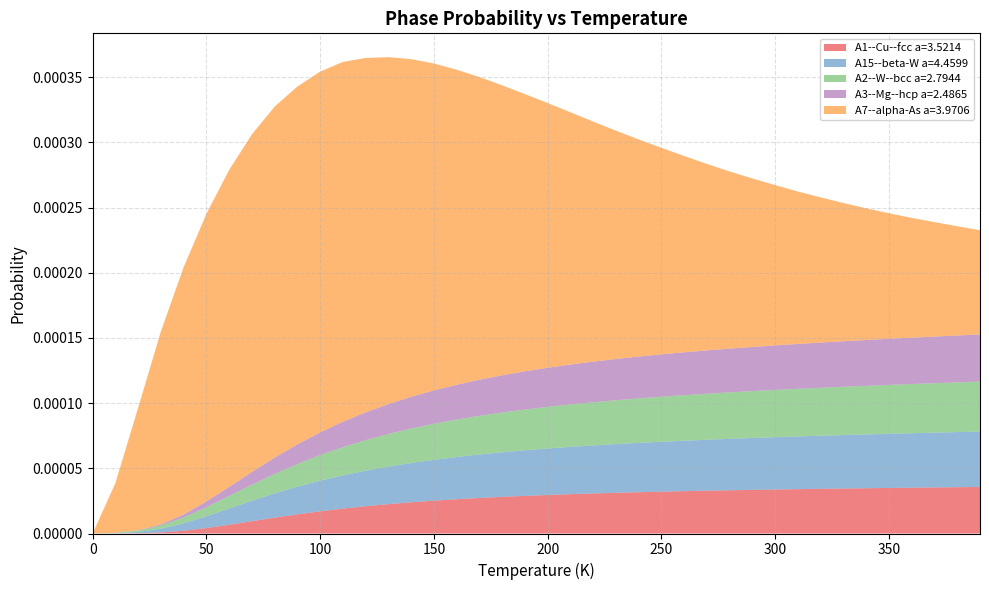

Reading left to right, extract all data points from this chart.

A1--Cu--fcc a=3.5214: 0.0=0.0	10.0=0.0	20.0=0.0	30.0=0.0	40.0=0.0	50.0=0.0	60.0=0.0	70.0=0.0	80.0=0.0	90.0=0.0	100.0=0.0	110.0=0.0	120.0=0.0	130.0=0.0	140.0=0.0	150.0=0.0	160.0=0.0	170.0=0.0	180.0=0.0	190.0=0.0	200.0=0.0	210.0=0.0	220.0=0.0	230.0=0.0	240.0=0.0	250.0=0.0	260.0=0.0	270.0=0.0	280.0=0.0	290.0=0.0	300.0=0.0	310.0=0.0	320.0=0.0	330.0=0.0	340.0=0.0	350.0=0.0	360.0=0.0	370.0=0.0	380.0=0.0	390.0=0.0
A15--beta-W a=4.4599: 0.0=0.0	10.0=0.0	20.0=0.0	30.0=0.0	40.0=0.0	50.0=0.0	60.0=0.0	70.0=0.0	80.0=0.0	90.0=0.0	100.0=0.0	110.0=0.0	120.0=0.0	130.0=0.0	140.0=0.0	150.0=0.0	160.0=0.0	170.0=0.0	180.0=0.0	190.0=0.0	200.0=0.0	210.0=0.0	220.0=0.0	230.0=0.0	240.0=0.0	250.0=0.0	260.0=0.0	270.0=0.0	280.0=0.0	290.0=0.0	300.0=0.0	310.0=0.0	320.0=0.0	330.0=0.0	340.0=0.0	350.0=0.0	360.0=0.0	370.0=0.0	380.0=0.0	390.0=0.0
A2--W--bcc a=2.7944: 0.0=0.0	10.0=0.0	20.0=0.0	30.0=0.0	40.0=0.0	50.0=0.0	60.0=0.0	70.0=0.0	80.0=0.0	90.0=0.0	100.0=0.0	110.0=0.0	120.0=0.0	130.0=0.0	140.0=0.0	150.0=0.0	160.0=0.0	170.0=0.0	180.0=0.0	190.0=0.0	200.0=0.0	210.0=0.0	220.0=0.0	230.0=0.0	240.0=0.0	250.0=0.0	260.0=0.0	270.0=0.0	280.0=0.0	290.0=0.0	300.0=0.0	310.0=0.0	320.0=0.0	330.0=0.0	340.0=0.0	350.0=0.0	360.0=0.0	370.0=0.0	380.0=0.0	390.0=0.0
A3--Mg--hcp a=2.4865: 0.0=0.0	10.0=0.0	20.0=0.0	30.0=0.0	40.0=0.0	50.0=0.0	60.0=0.0	70.0=0.0	80.0=0.0	90.0=0.0	100.0=0.0	110.0=0.0	120.0=0.0	130.0=0.0	140.0=0.0	150.0=0.0	160.0=0.0	170.0=0.0	180.0=0.0	190.0=0.0	200.0=0.0	210.0=0.0	220.0=0.0	230.0=0.0	240.0=0.0	250.0=0.0	260.0=0.0	270.0=0.0	280.0=0.0	290.0=0.0	300.0=0.0	310.0=0.0	320.0=0.0	330.0=0.0	340.0=0.0	350.0=0.0	360.0=0.0	370.0=0.0	380.0=0.0	390.0=0.0
A7--alpha-As a=3.9706: 0.0=0.0	10.0=0.0	20.0=0.0	30.0=0.0	40.0=0.0	50.0=0.0	60.0=0.0	70.0=0.0	80.0=0.0	90.0=0.0	100.0=0.0	110.0=0.0	120.0=0.0	130.0=0.0	140.0=0.0	150.0=0.0	160.0=0.0	170.0=0.0	180.0=0.0	190.0=0.0	200.0=0.0	210.0=0.0	220.0=0.0	230.0=0.0	240.0=0.0	250.0=0.0	260.0=0.0	270.0=0.0	280.0=0.0	290.0=0.0	300.0=0.0	310.0=0.0	320.0=0.0	330.0=0.0	340.0=0.0	350.0=0.0	360.0=0.0	370.0=0.0	380.0=0.0	390.0=0.0